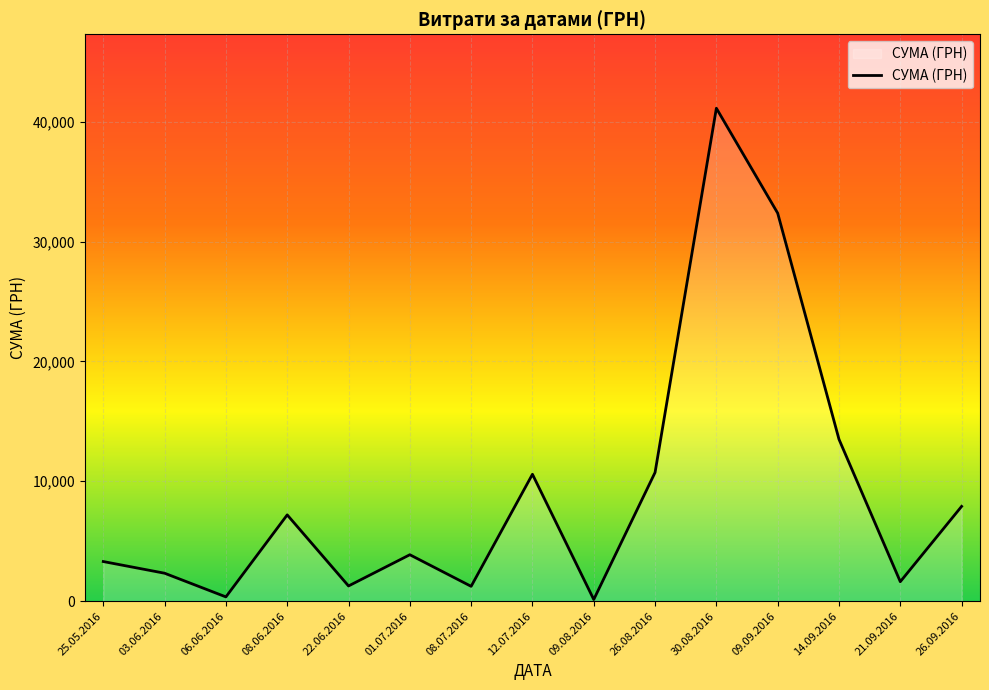

Between 22.06.2016 and 26.08.2016, which is larger?

26.08.2016